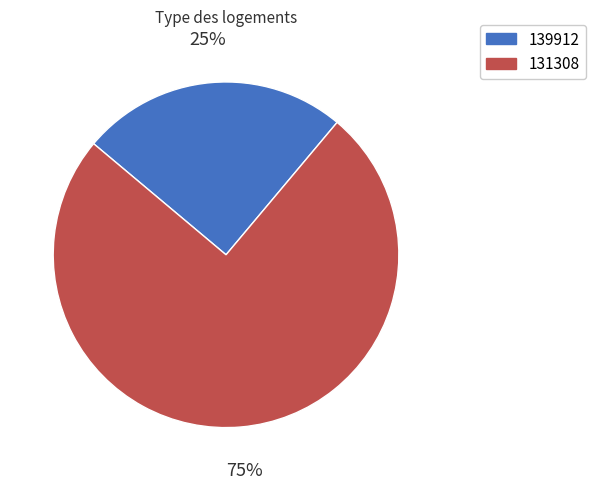

Approximately how many times larger is the value at 139912 compared to 131308?

0.3